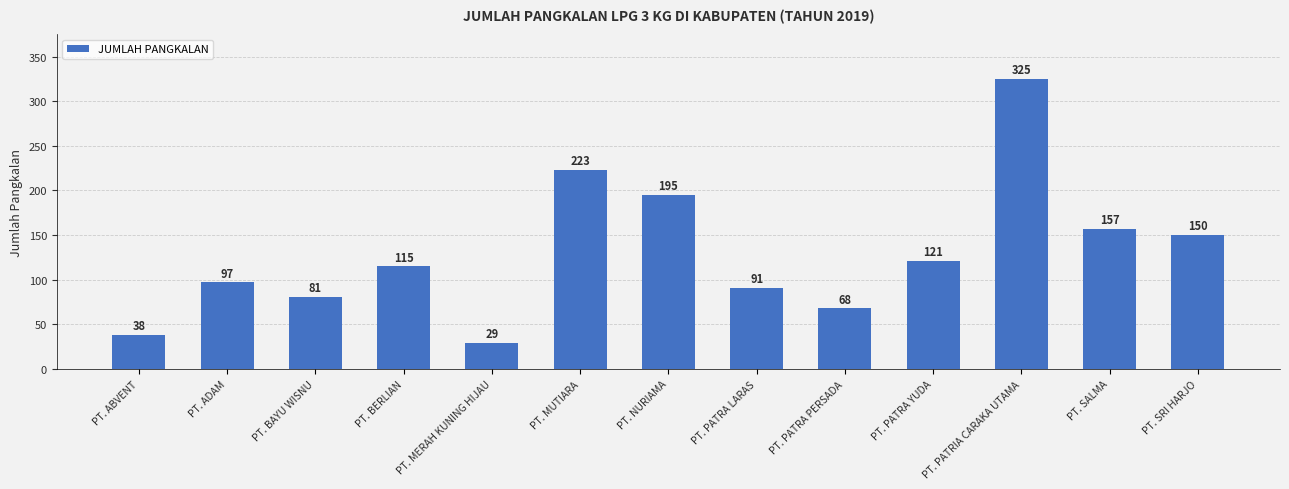

Between PT. MUTIARA and PT. PATRA PERSADA, which is larger?

PT. MUTIARA